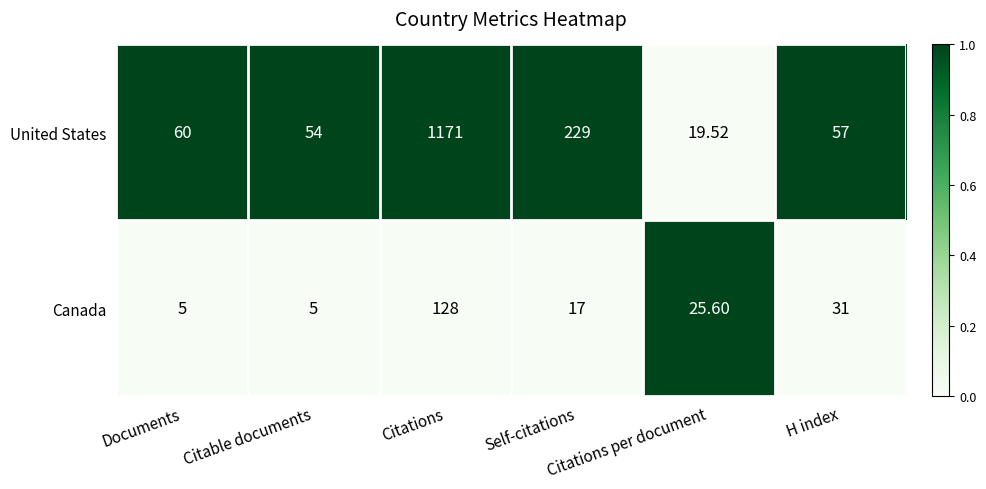

Rank the series by their average value, from lowest to highest.

Canada, United States